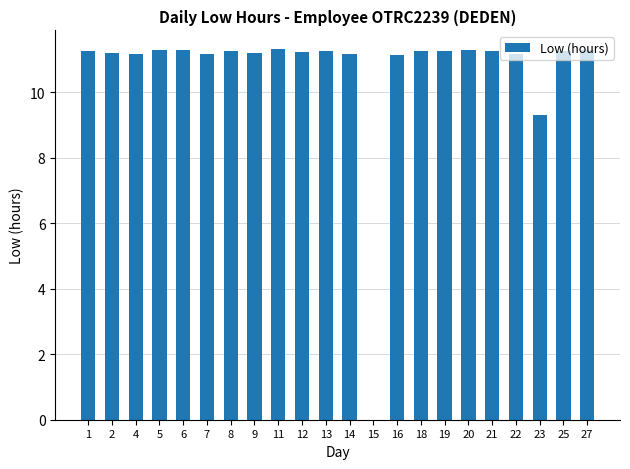

What is the sum of all values?

234.0